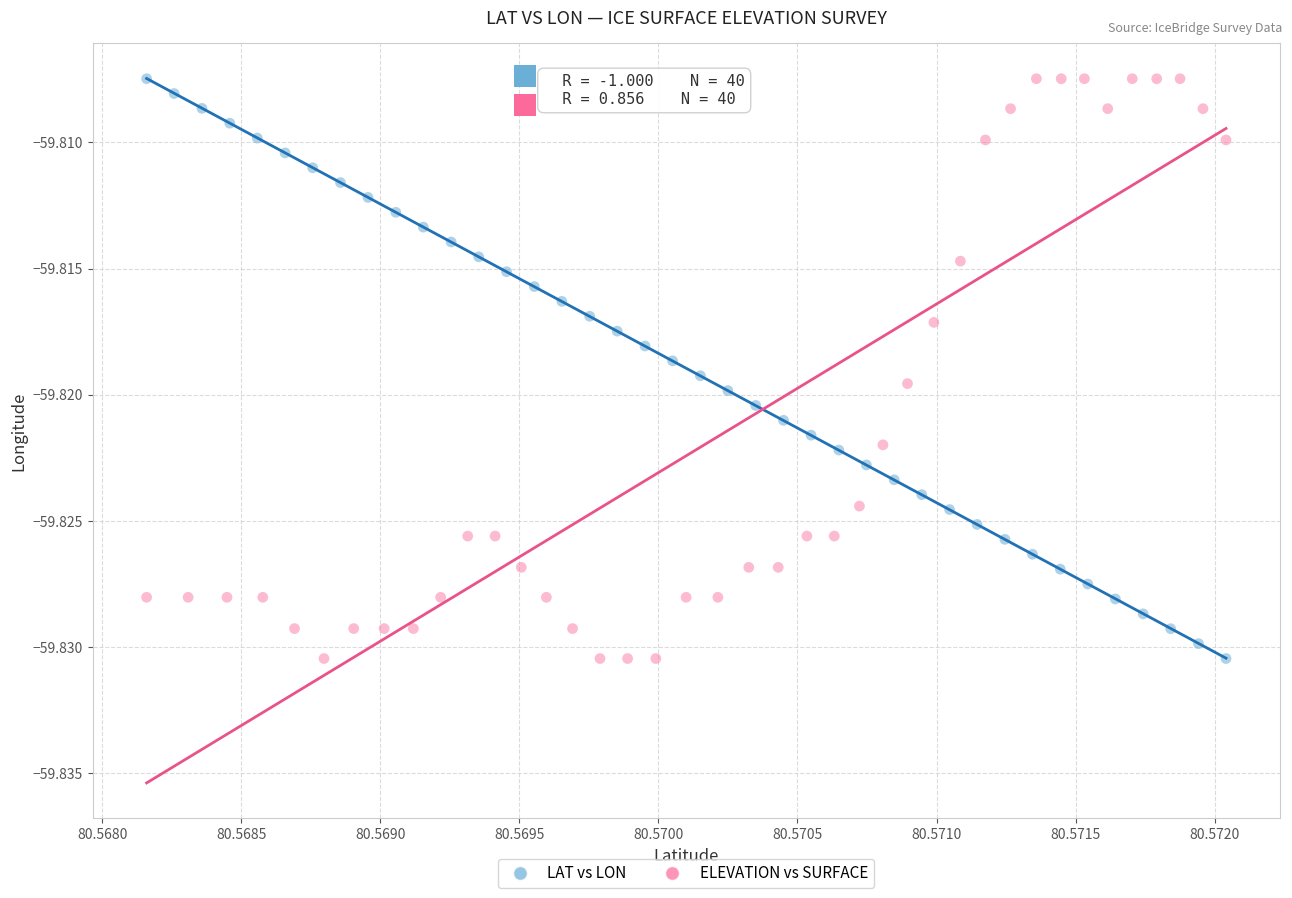

What are all the series names shown in the legend?

LAT vs LON, ELEVATION vs SURFACE